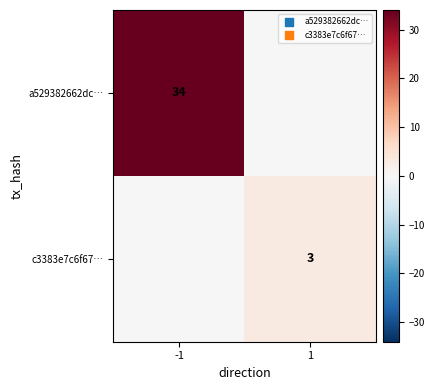

Is the value of a529382662dc… at -1 greater than the value of c3383e7c6f67… at 1?

Yes